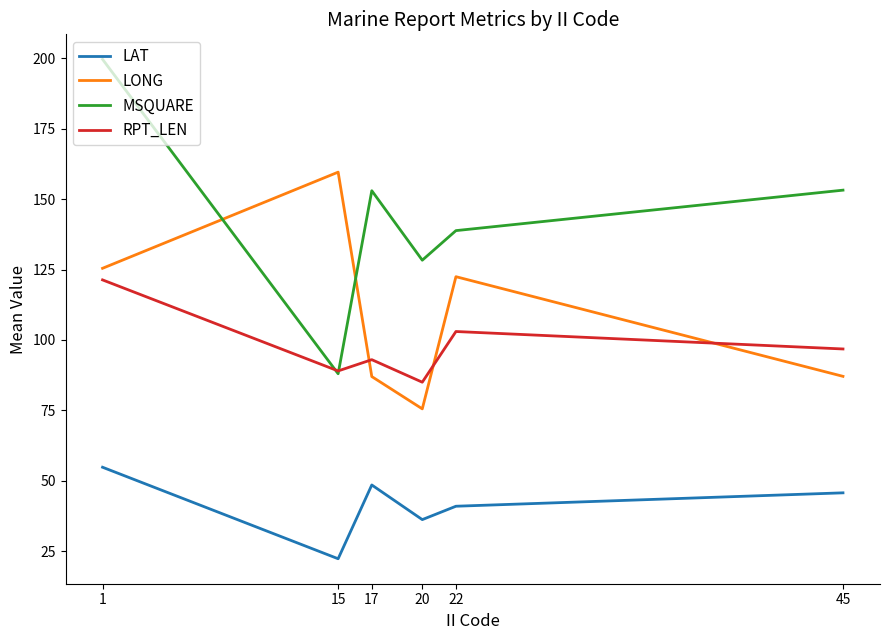

Which label corresponds to the smallest value in the chart?

15